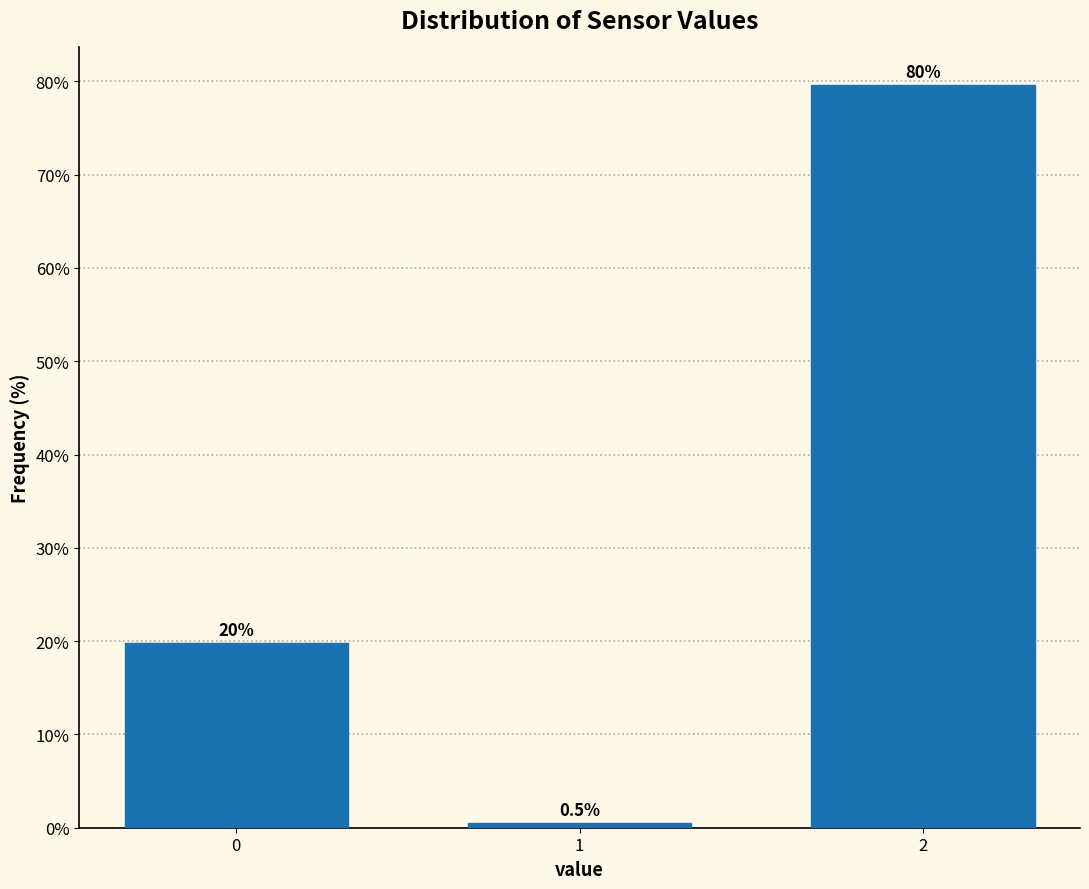

Reading left to right, what are all the values shown in this chart?

19.9	0.5	79.7